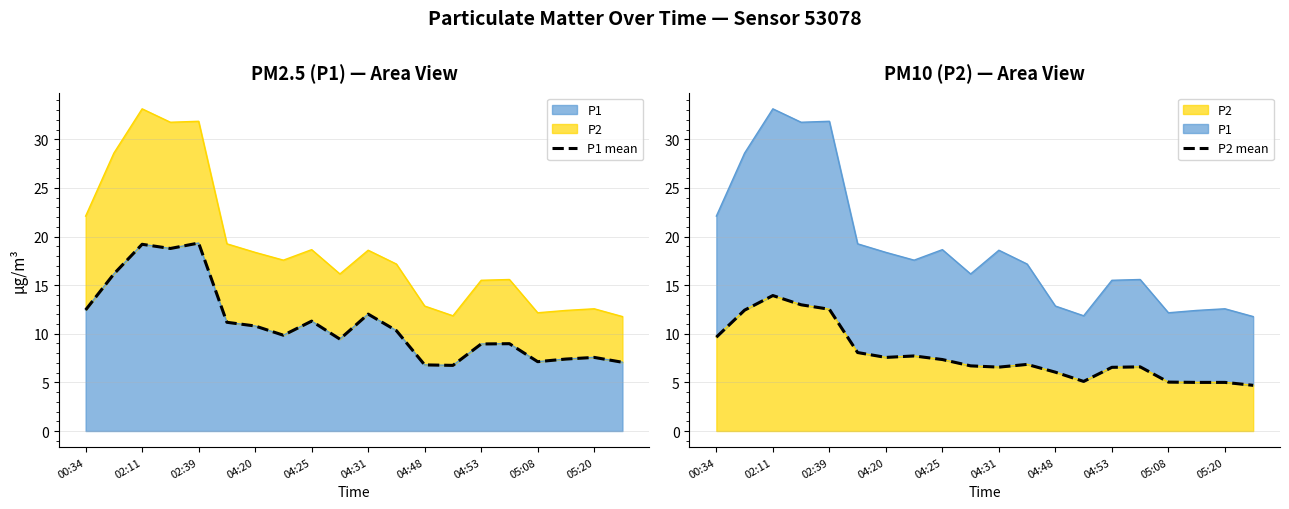

True or false: P2 mean has a value of 1.6 at 11.

False